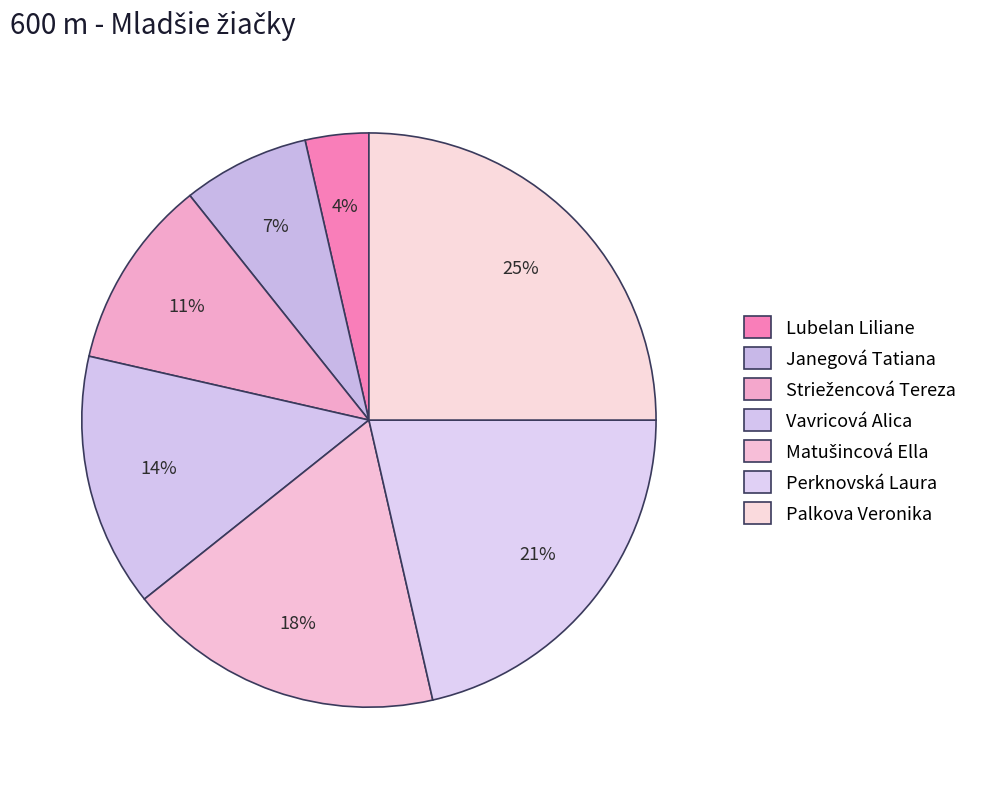

How many slices are in this pie chart?

7